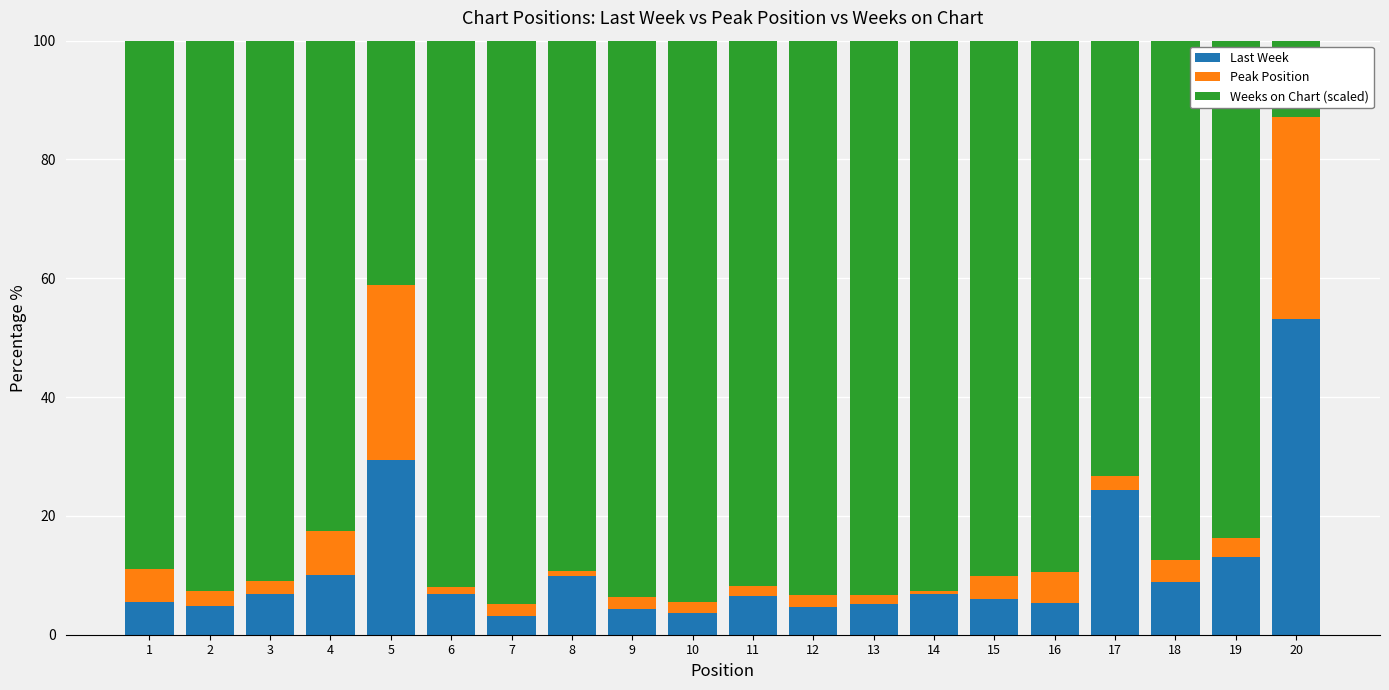

What is the total value across all series at 4?

100.0